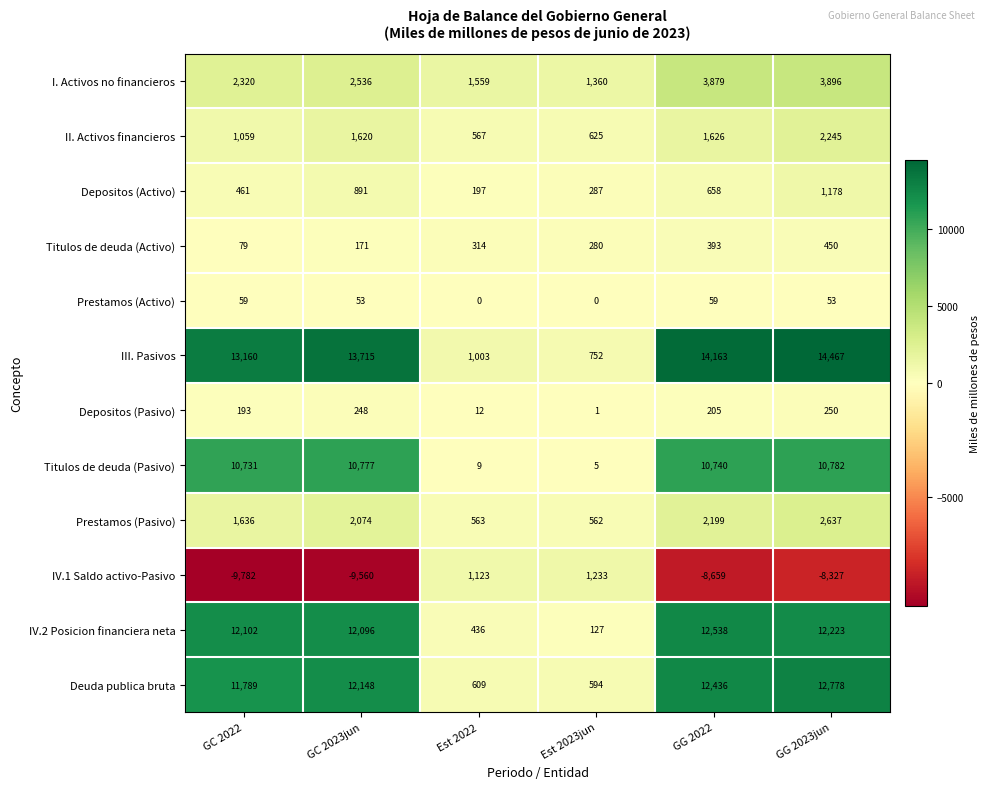

What is the smallest value displayed?

-9782